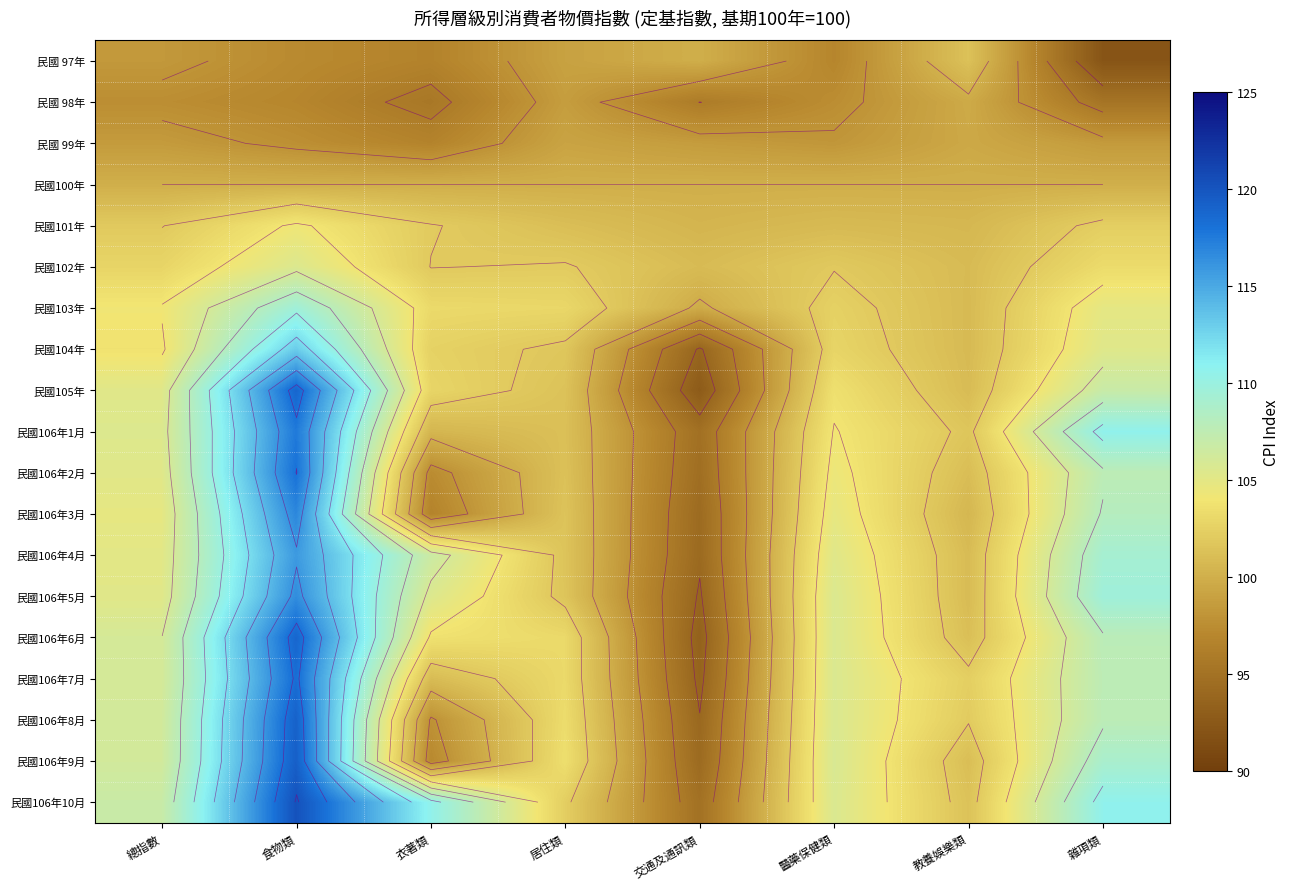

The 民國106年8月 series shows 66.9 at 醫藥保健類. True or false?

False